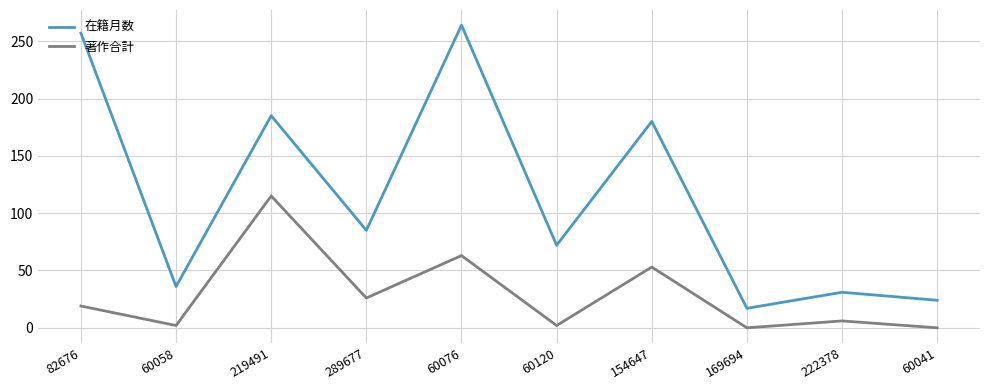

At which label does 在籍月数 reach its minimum?

169694